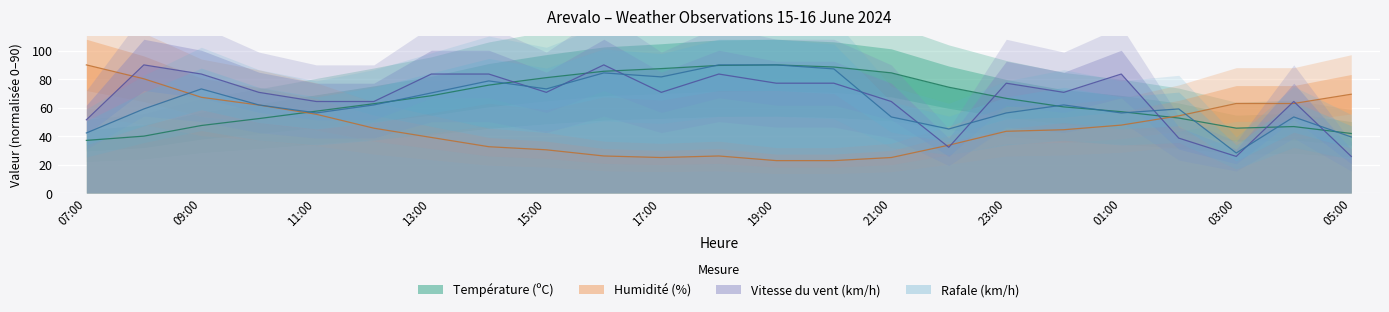

At which category is the sum across all series the highest?

18:00